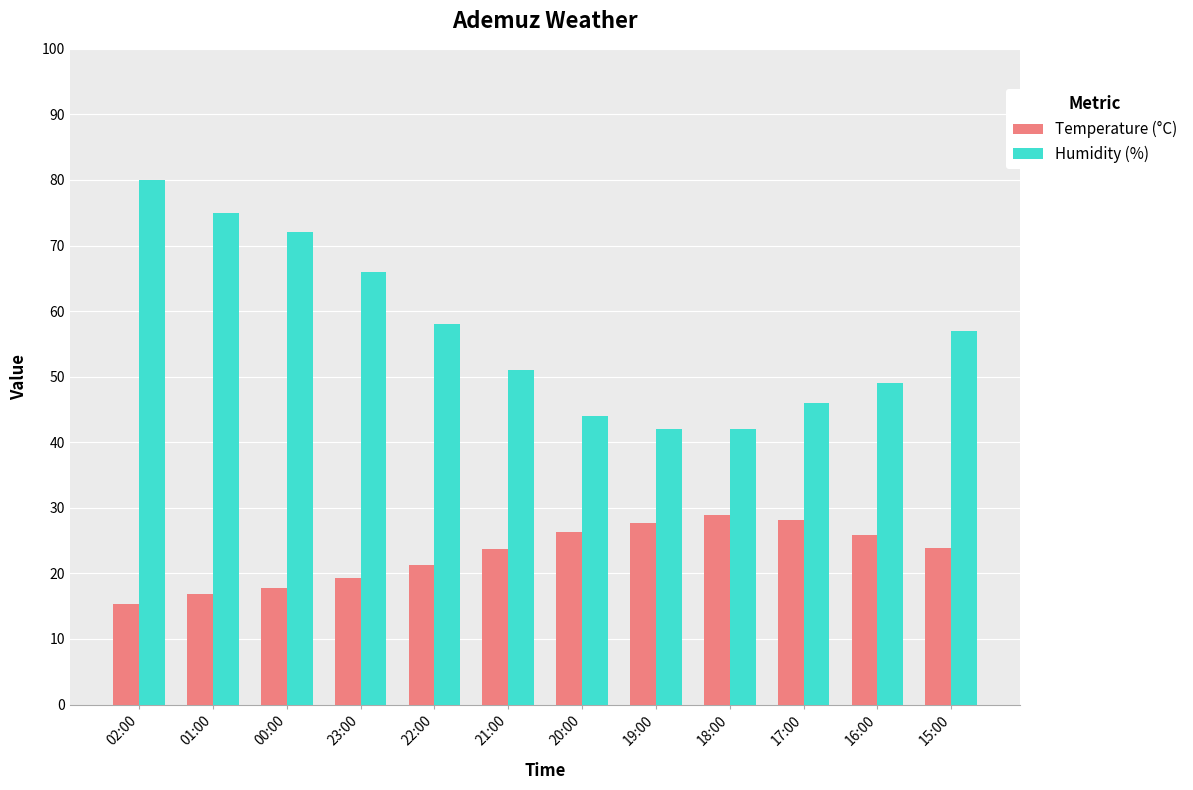

How many distinct data groups are displayed?

2